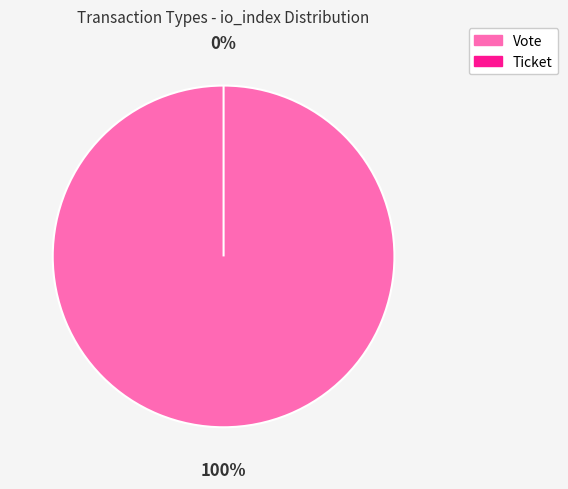

Which slice is the largest?

Vote